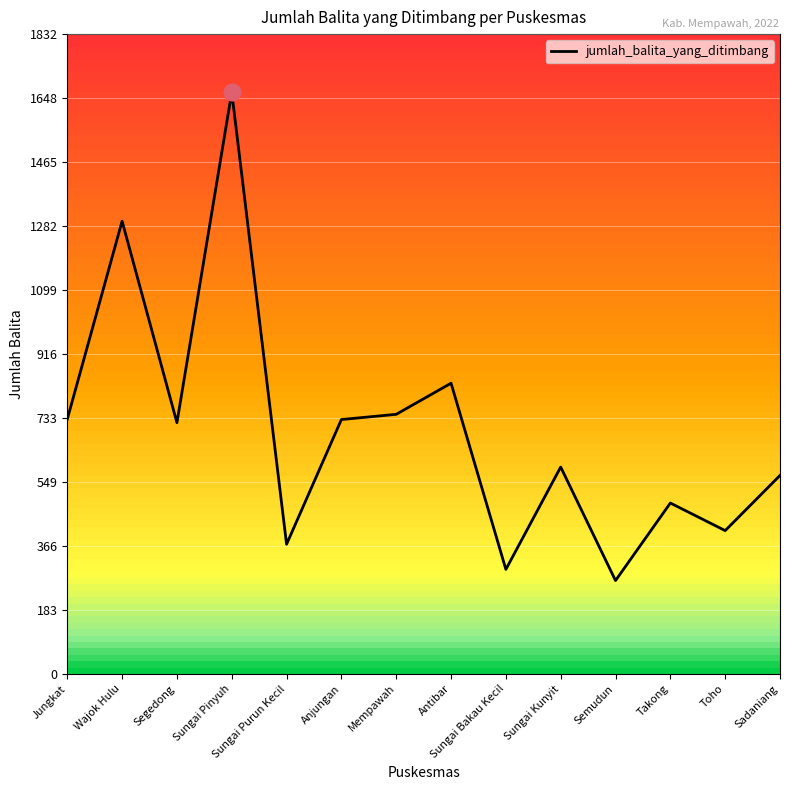

At which category does the data reach its first local peak?

Wajok Hulu